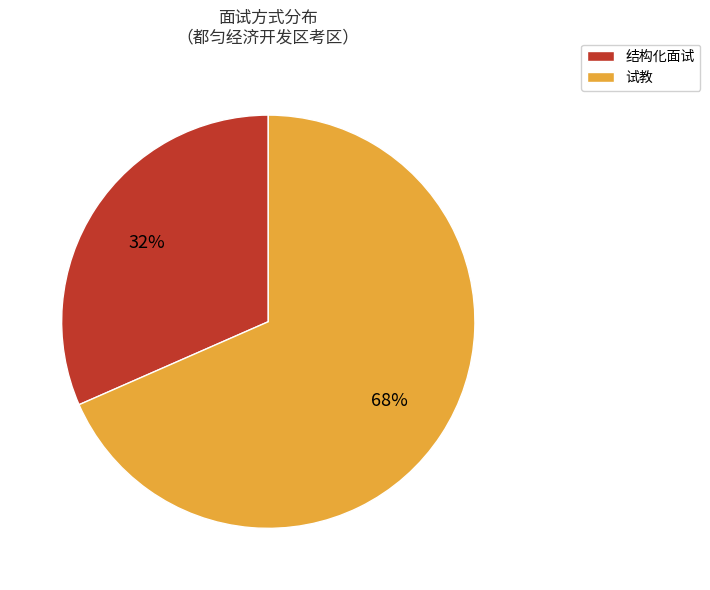

Count the number of slices in the pie.

2